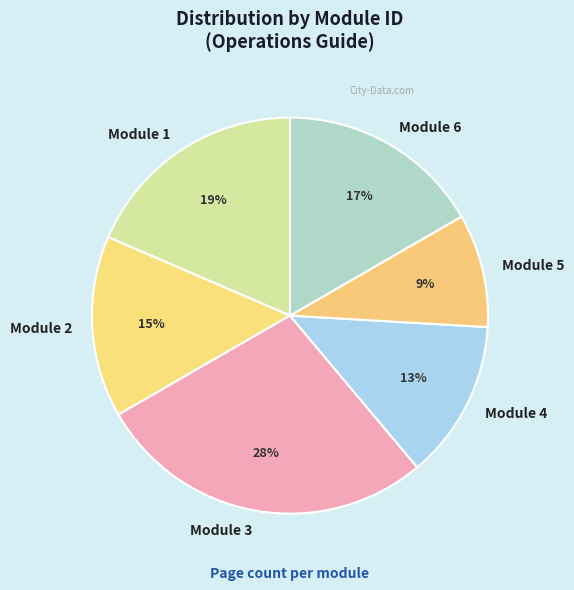

How many segments does this pie chart have?

6